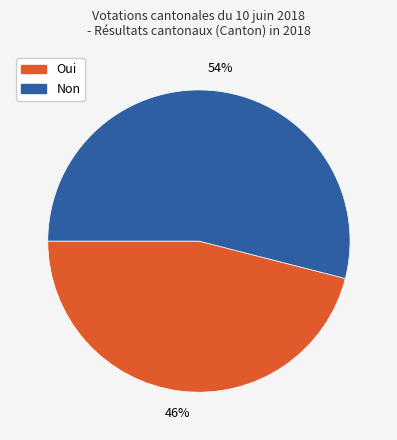

To the nearest percent, what portion does Oui represent?

46%